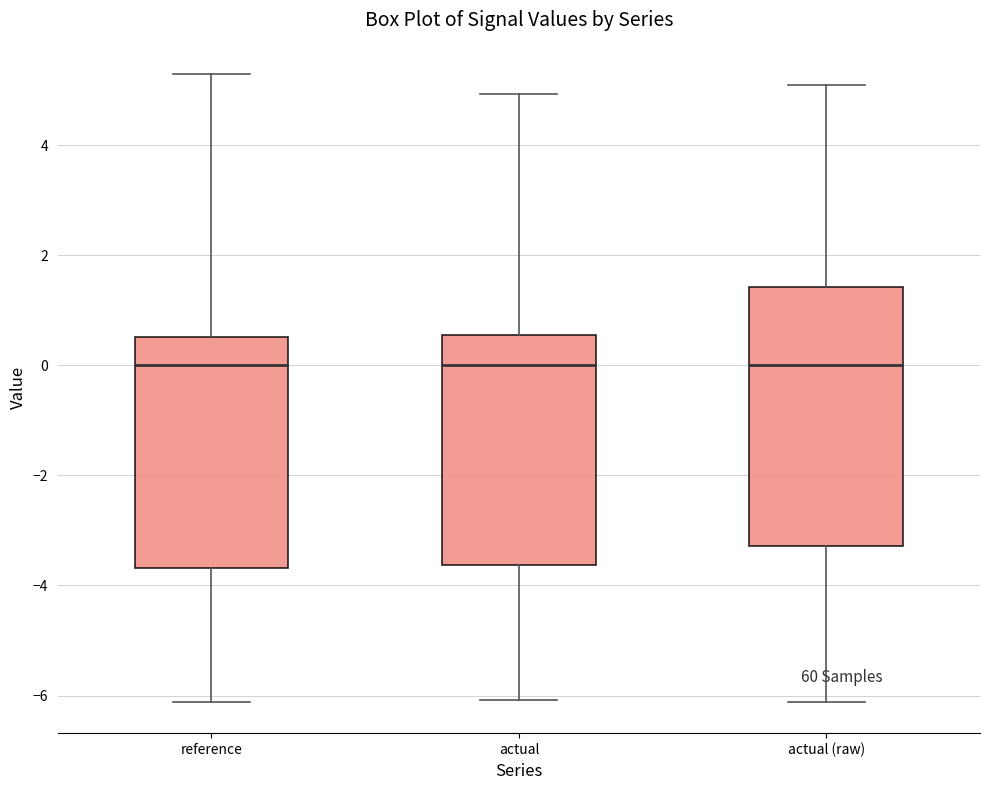

Comparing the boxes themselves (not the whiskers), which one is the tallest?

actual (raw)